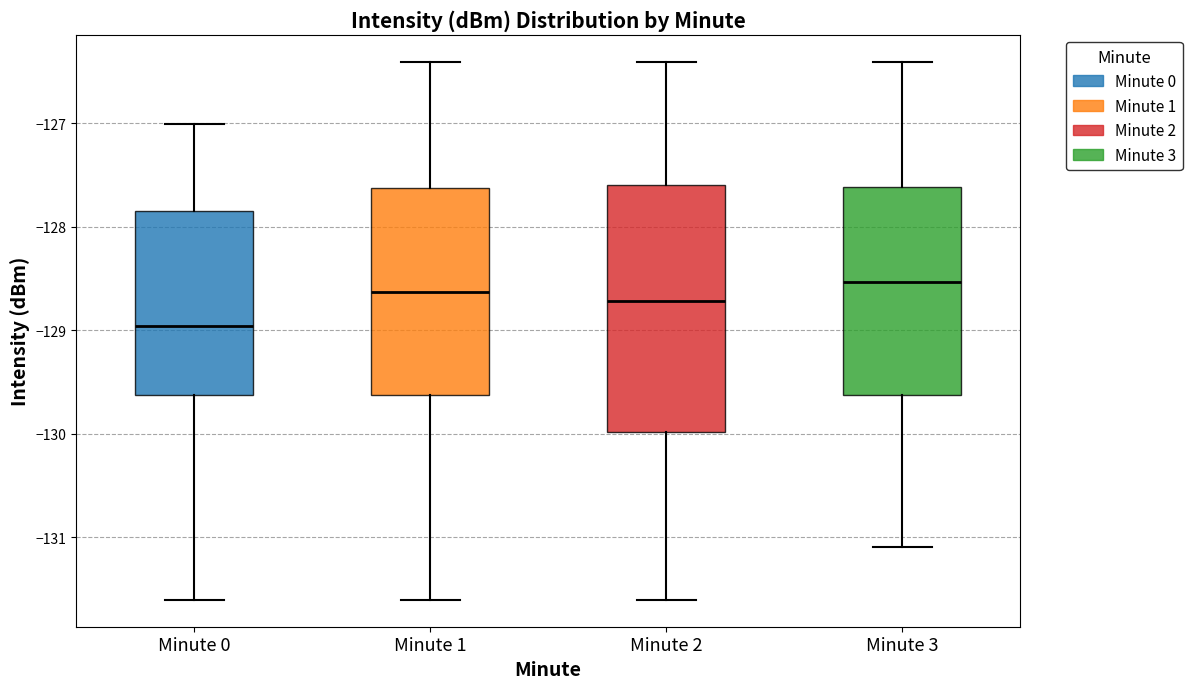

Where does the lower whisker of the box for Minute 3 end on the y-axis? The values are not printed on the chart, so give them approximately, as read against the axis.

-131.1